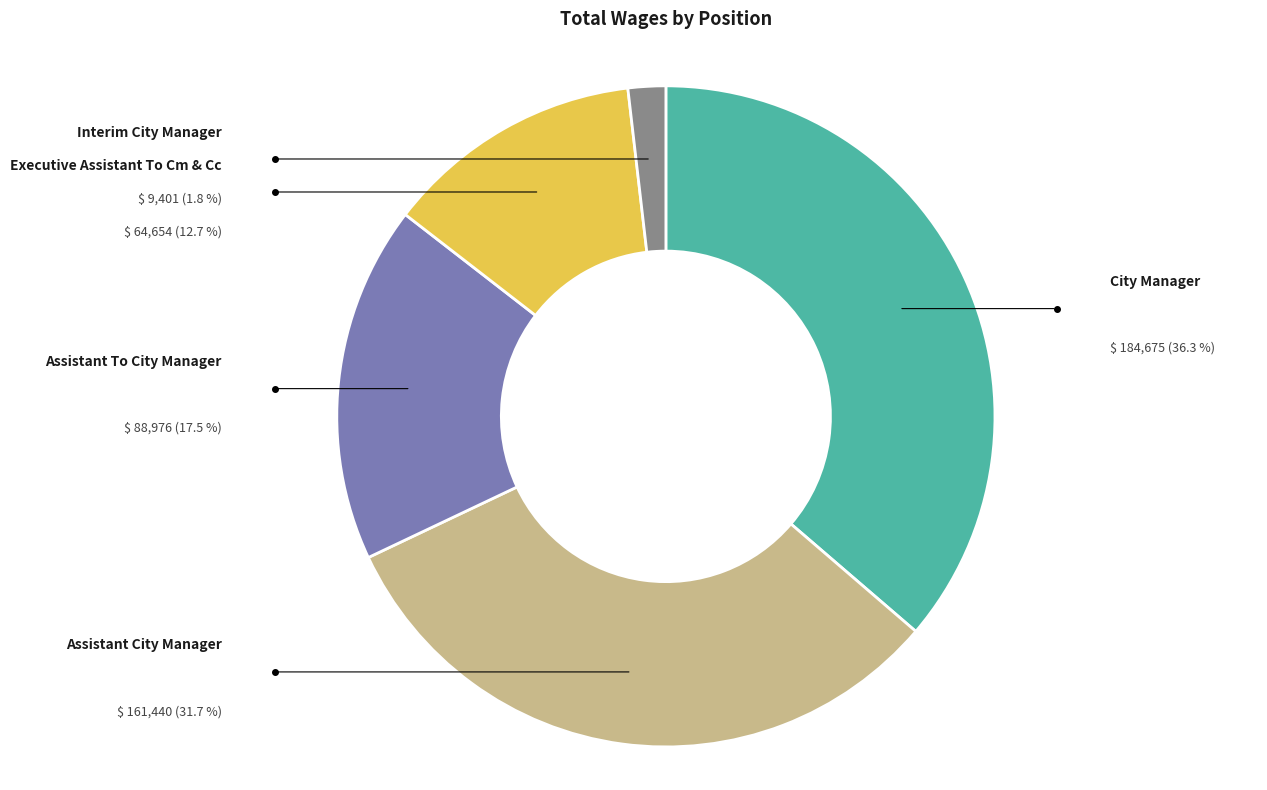

True or false: Interim City Manager accounts for 15% of the total.

False